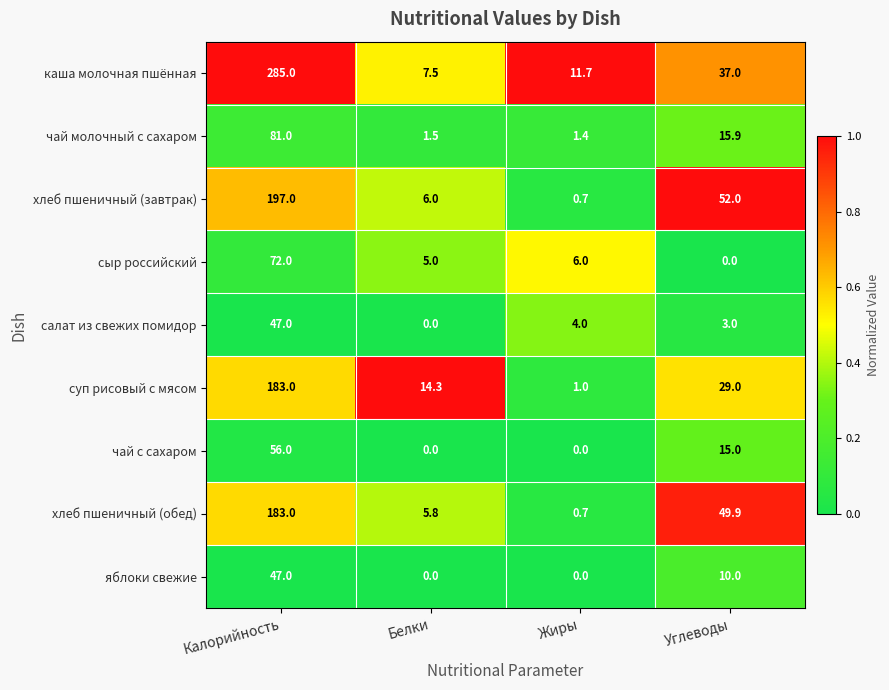

Which series has the largest total across all categories?

каша молочная пшённая